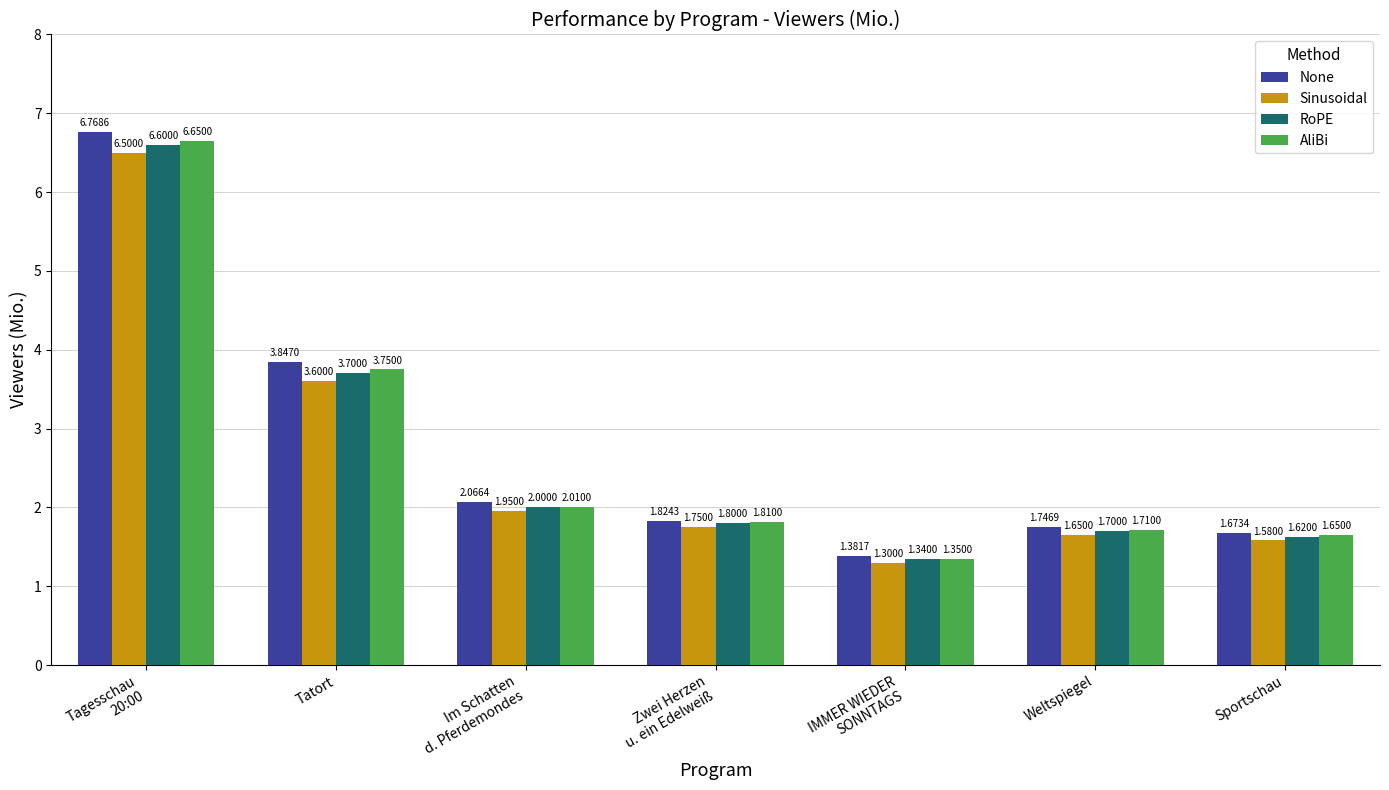

What is the approximate value of AliBi at Zwei Herzen
u. ein Edelweiß?

1.8